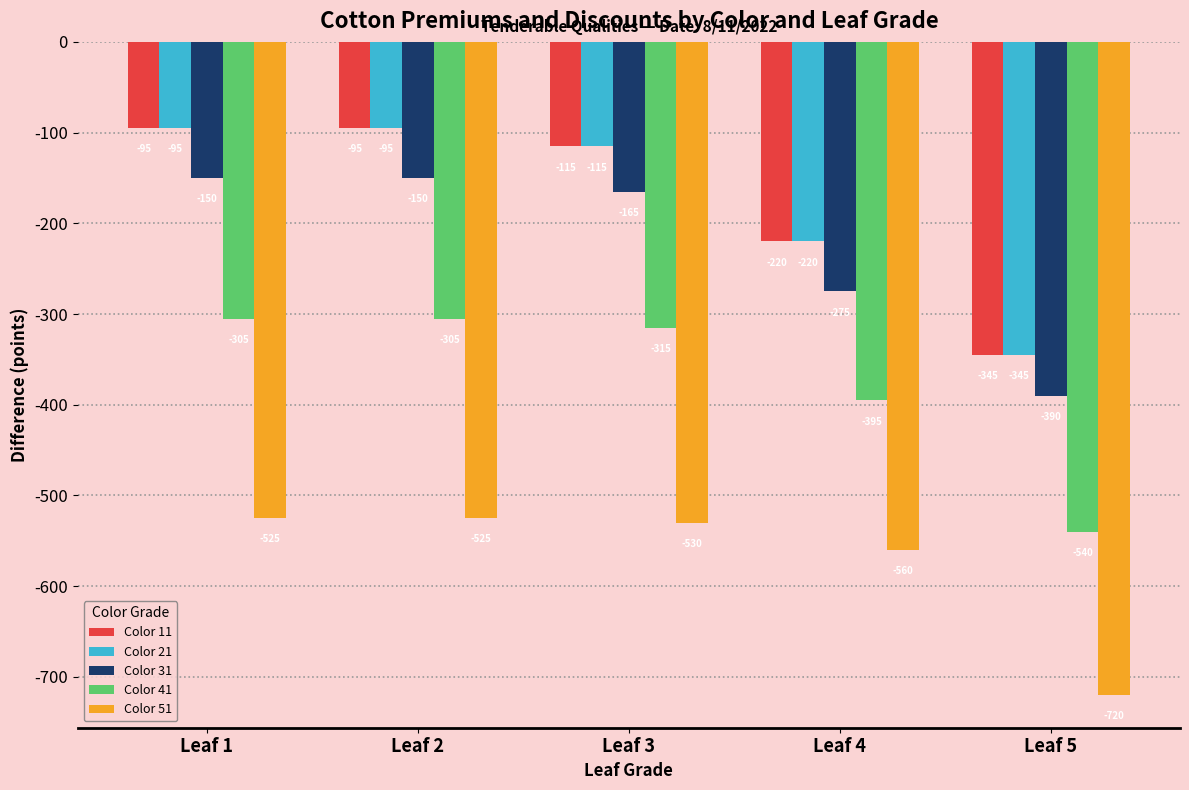

What is the total value across all series at Leaf 5?

-2340